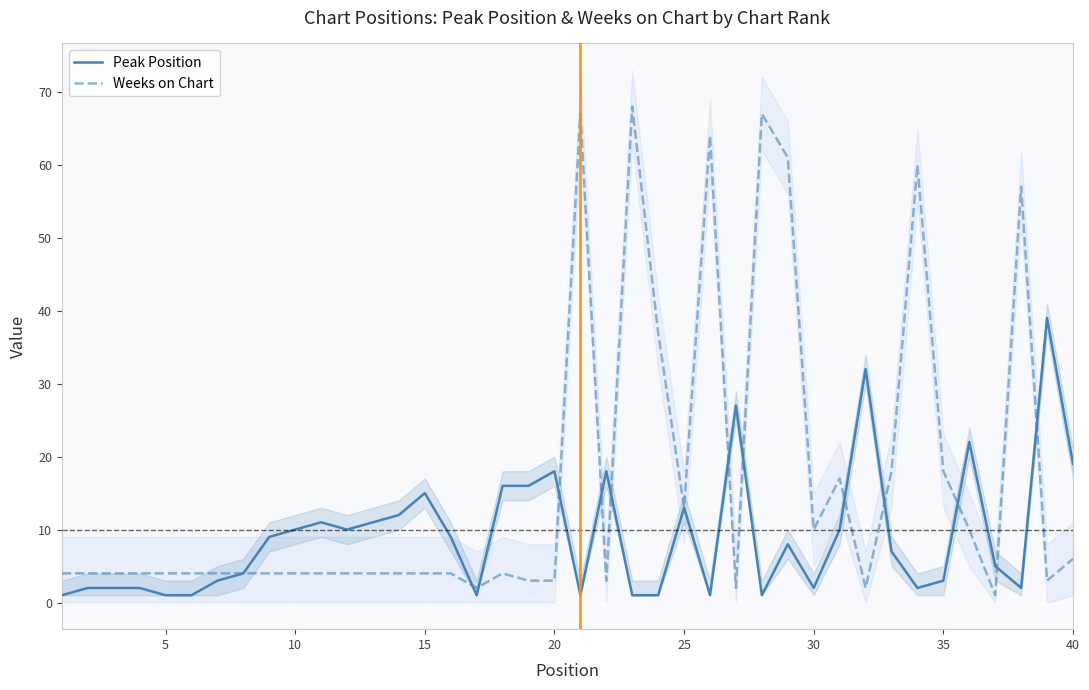

The value of Weeks on Chart at 25 is 13. True or false?

True